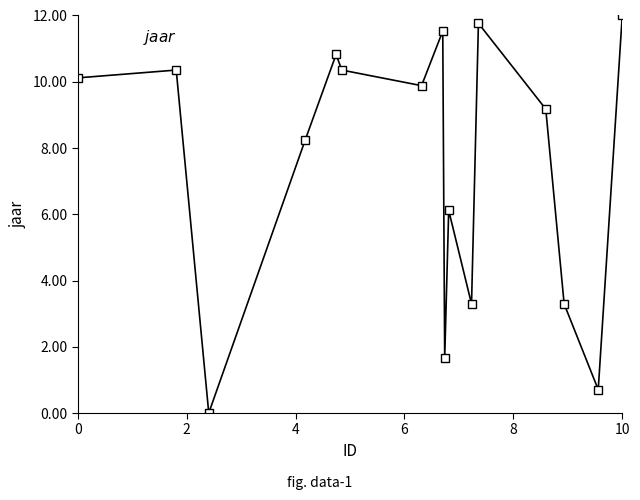

What is the difference between the second highest and minimum values?

11.8